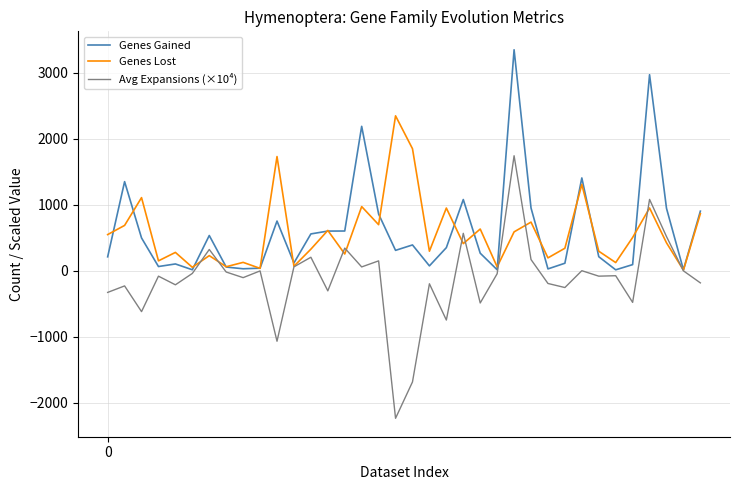

List the series in order of their peak value, lowest first.

Avg Expansions (×10⁴), Genes Lost, Genes Gained